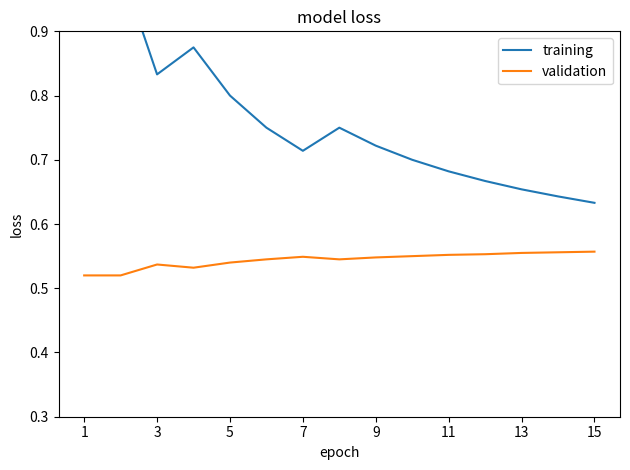

Which series has the largest range (max minus min)?

training